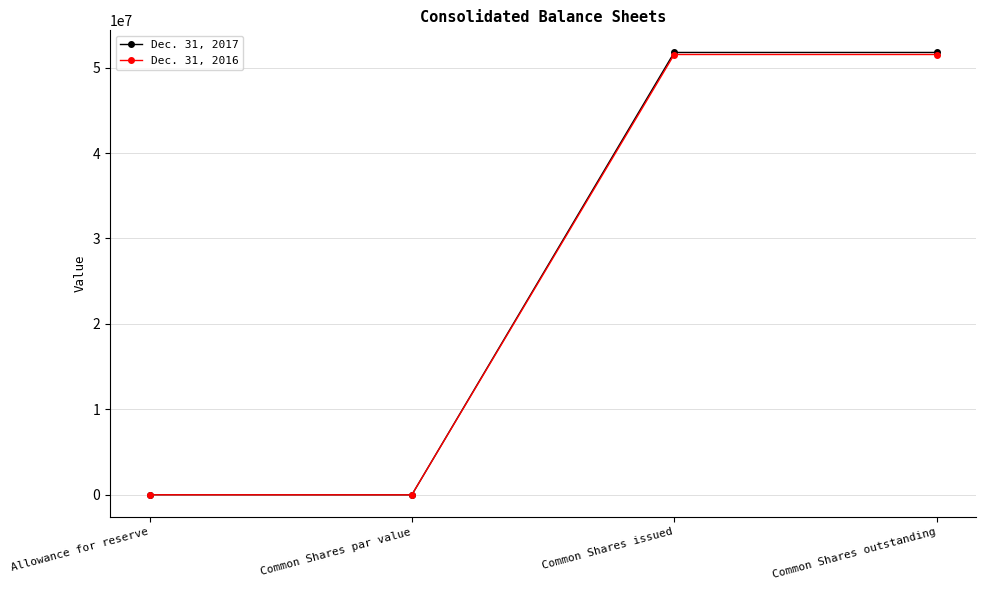

The value of Dec. 31, 2016 at Allowance for reserve is 5000. True or false?

True